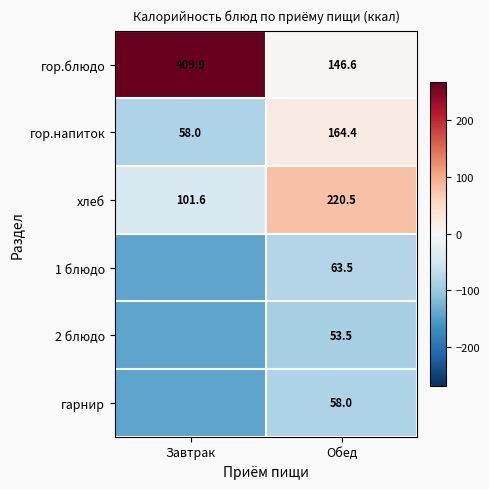

Rank the categories by хлеб value from highest to lowest.

Обед, Завтрак